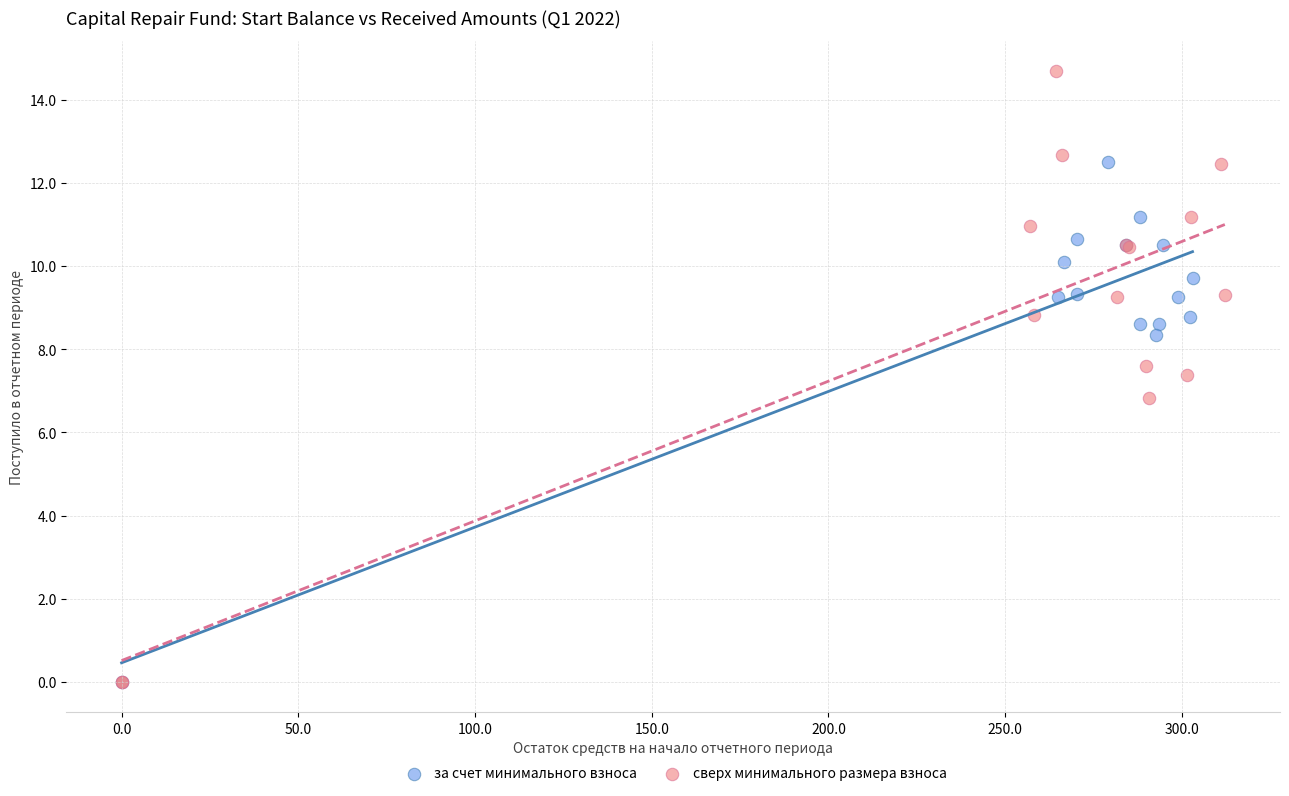

What are all the series names shown in the legend?

за счет минимального взноса, сверх минимального размера взноса